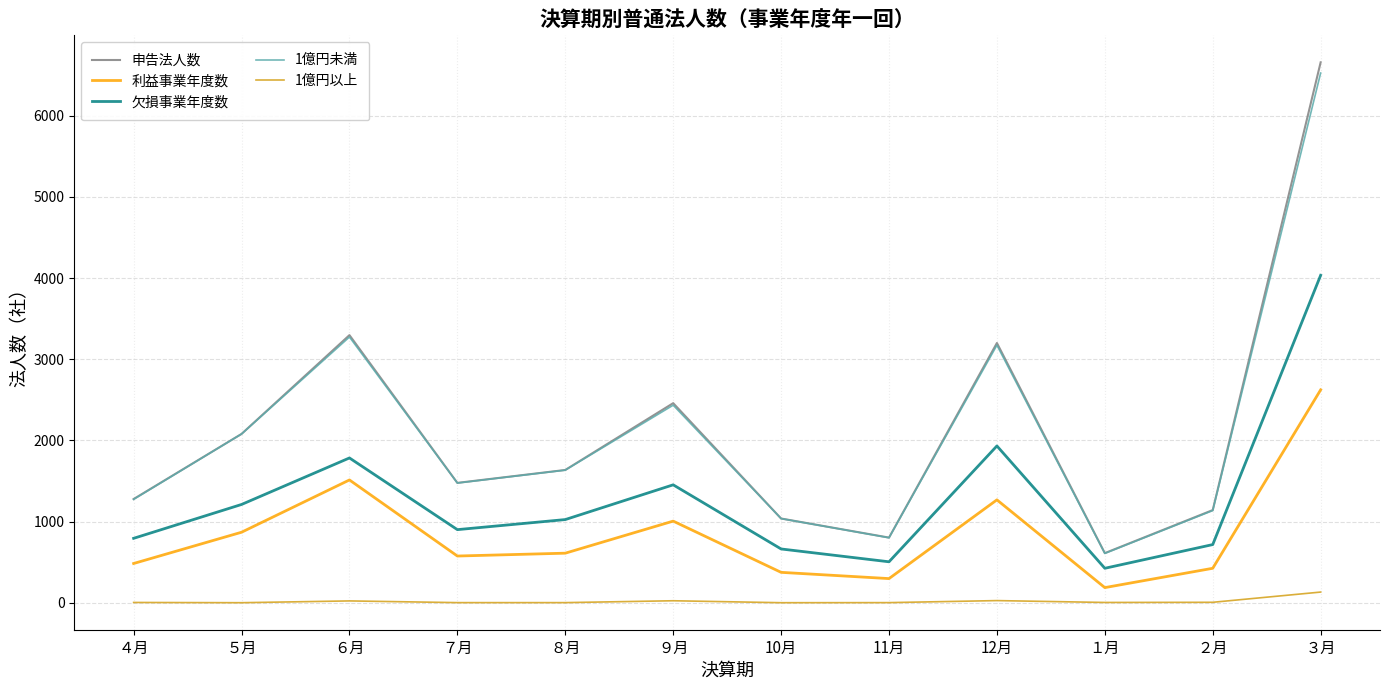

What is the sum of the 1億円以上 values at ５月 and ７月?

3